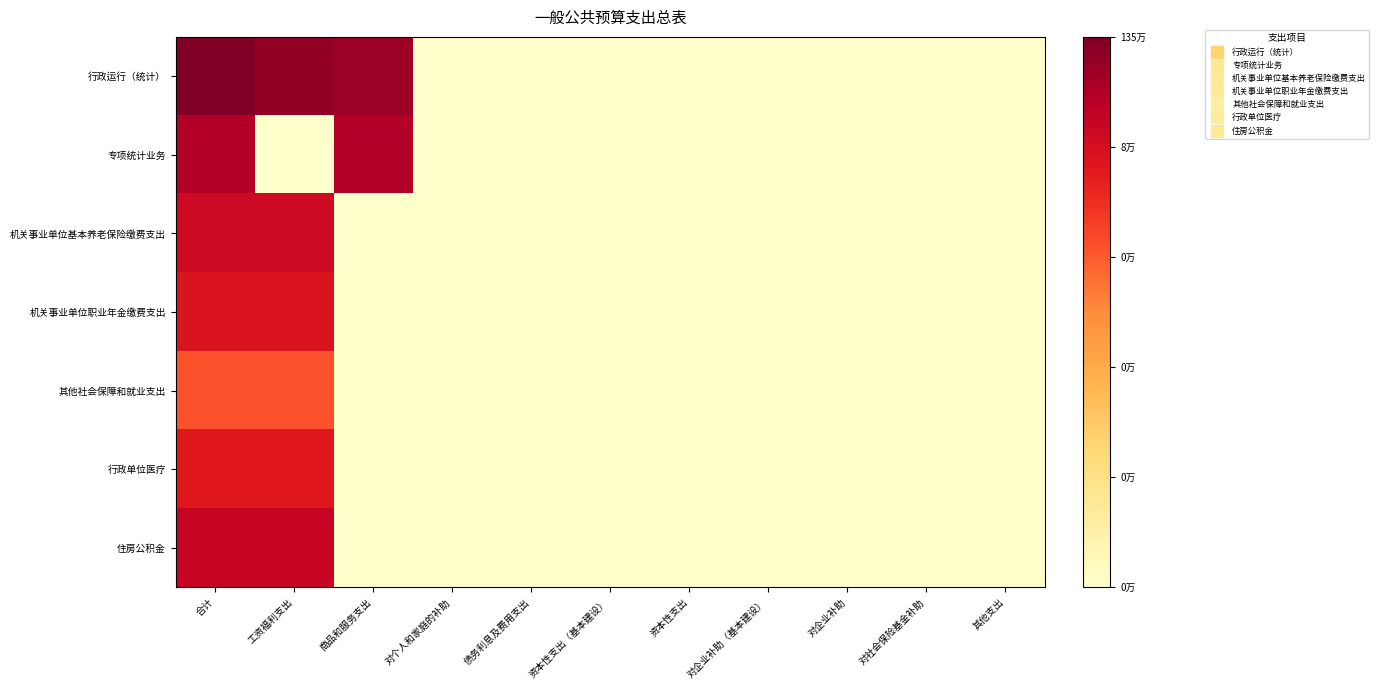

Reading right to left, extract all data points from this chart.

行政运行（统计）: 其他支出=0.0	对社会保险基金补助=0.0	对企业补助=0.0	对企业补助（基本建设）=0.0	资本性支出=0.0	资本性支出（基本建设）=0.0	债务利息及费用支出=0.0	对个人和家庭的补助=0.0	商品和服务支出=13.3	工资福利支出=13.6	合计=14.1
专项统计业务: 其他支出=0.0	对社会保险基金补助=0.0	对企业补助=0.0	对企业补助（基本建设）=0.0	资本性支出=0.0	资本性支出（基本建设）=0.0	债务利息及费用支出=0.0	对个人和家庭的补助=0.0	商品和服务支出=12.6	工资福利支出=0.0	合计=12.6
机关事业单位基本养老保险缴费支出: 其他支出=0.0	对社会保险基金补助=0.0	对企业补助=0.0	对企业补助（基本建设）=0.0	资本性支出=0.0	资本性支出（基本建设）=0.0	债务利息及费用支出=0.0	对个人和家庭的补助=0.0	商品和服务支出=0.0	工资福利支出=11.6	合计=11.6
机关事业单位职业年金缴费支出: 其他支出=0.0	对社会保险基金补助=0.0	对企业补助=0.0	对企业补助（基本建设）=0.0	资本性支出=0.0	资本性支出（基本建设）=0.0	债务利息及费用支出=0.0	对个人和家庭的补助=0.0	商品和服务支出=0.0	工资福利支出=10.9	合计=10.9
其他社会保障和就业支出: 其他支出=0.0	对社会保险基金补助=0.0	对企业补助=0.0	对企业补助（基本建设）=0.0	资本性支出=0.0	资本性支出（基本建设）=0.0	债务利息及费用支出=0.0	对个人和家庭的补助=0.0	商品和服务支出=0.0	工资福利支出=8.7	合计=8.7
行政单位医疗: 其他支出=0.0	对社会保险基金补助=0.0	对企业补助=0.0	对企业补助（基本建设）=0.0	资本性支出=0.0	资本性支出（基本建设）=0.0	债务利息及费用支出=0.0	对个人和家庭的补助=0.0	商品和服务支出=0.0	工资福利支出=10.6	合计=10.6
住房公积金: 其他支出=0.0	对社会保险基金补助=0.0	对企业补助=0.0	对企业补助（基本建设）=0.0	资本性支出=0.0	资本性支出（基本建设）=0.0	债务利息及费用支出=0.0	对个人和家庭的补助=0.0	商品和服务支出=0.0	工资福利支出=11.9	合计=11.9